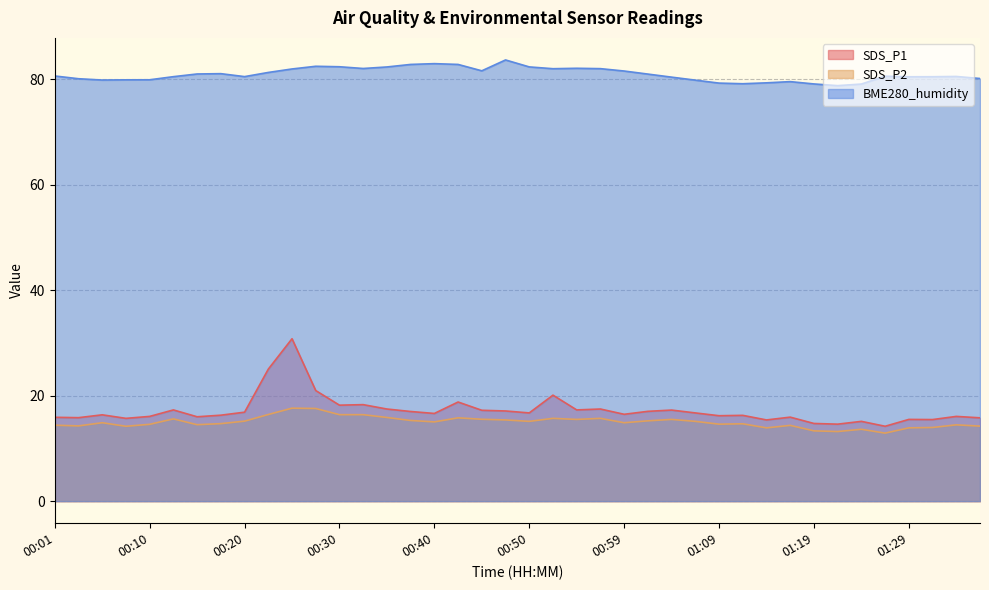

Which has a higher value, 01:02 or 00:15?

01:02